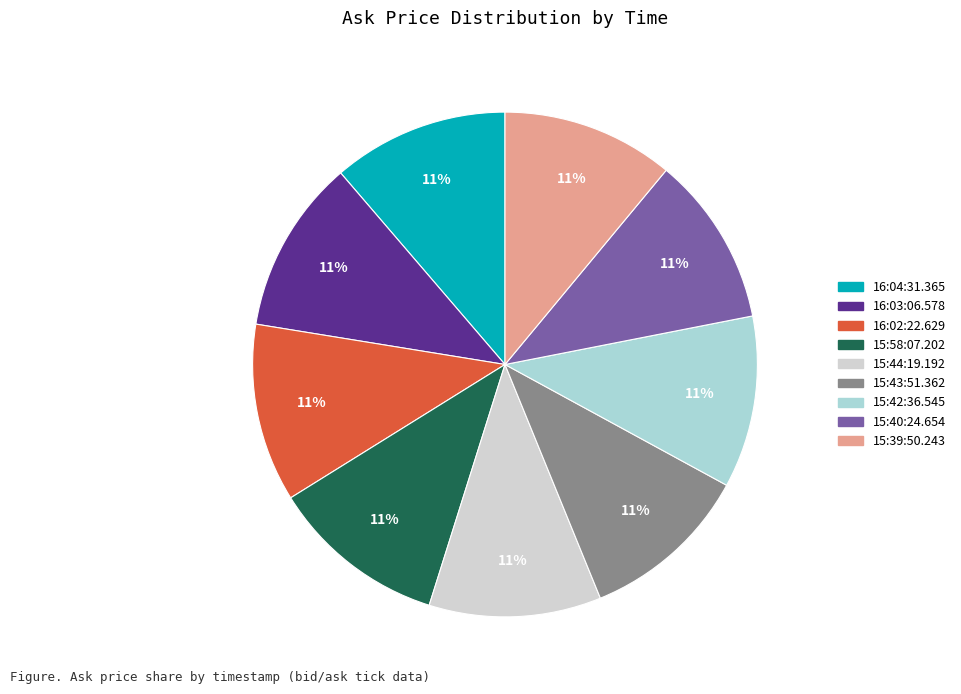

Count the number of slices in the pie.

9